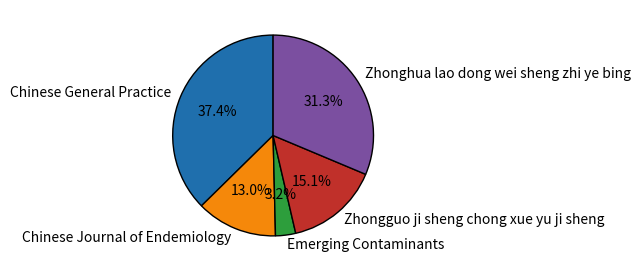

To the nearest percent, what portion does Zhonghua lao dong wei sheng zhi ye bing represent?

31%